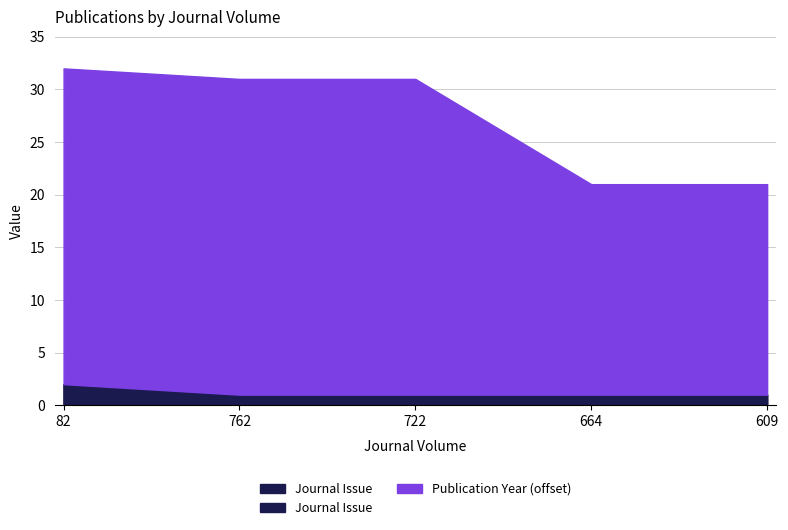

List the series in order of their peak value, lowest first.

Journal Issue, Publication Year